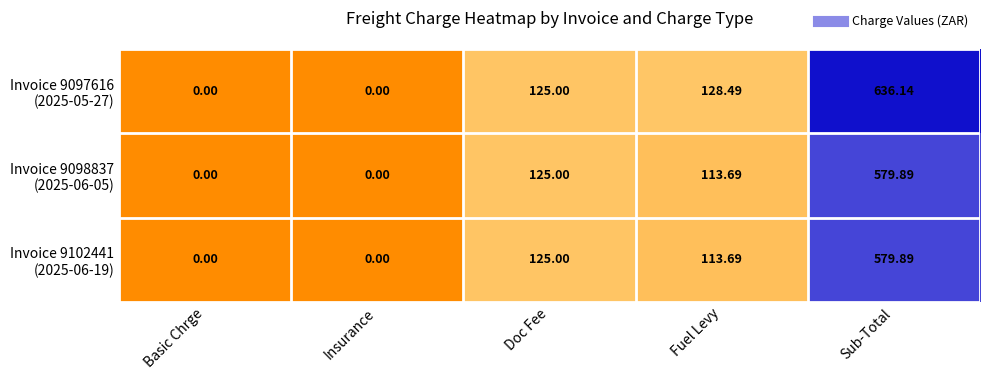

Which category has the highest value across all series?

Sub-Total